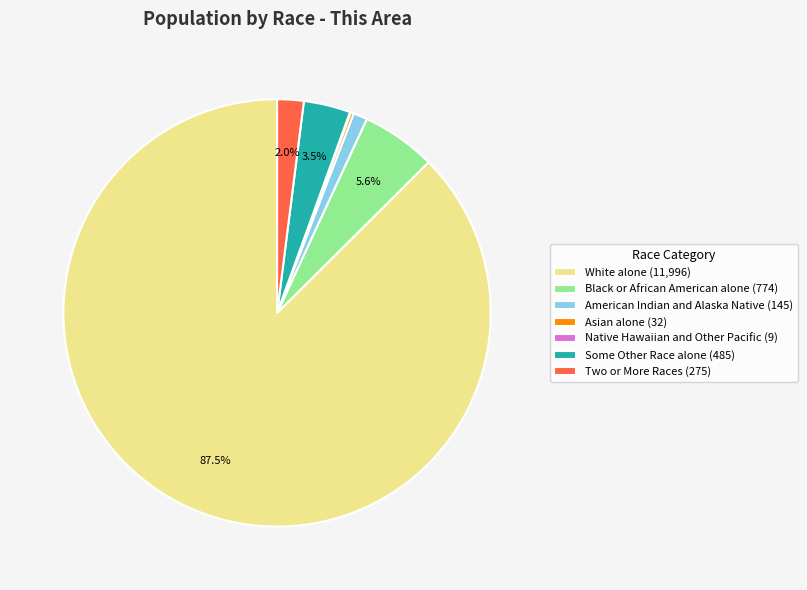

Combined, do Two or More Races (275) and White alone (11,996) account for over 50%?

Yes